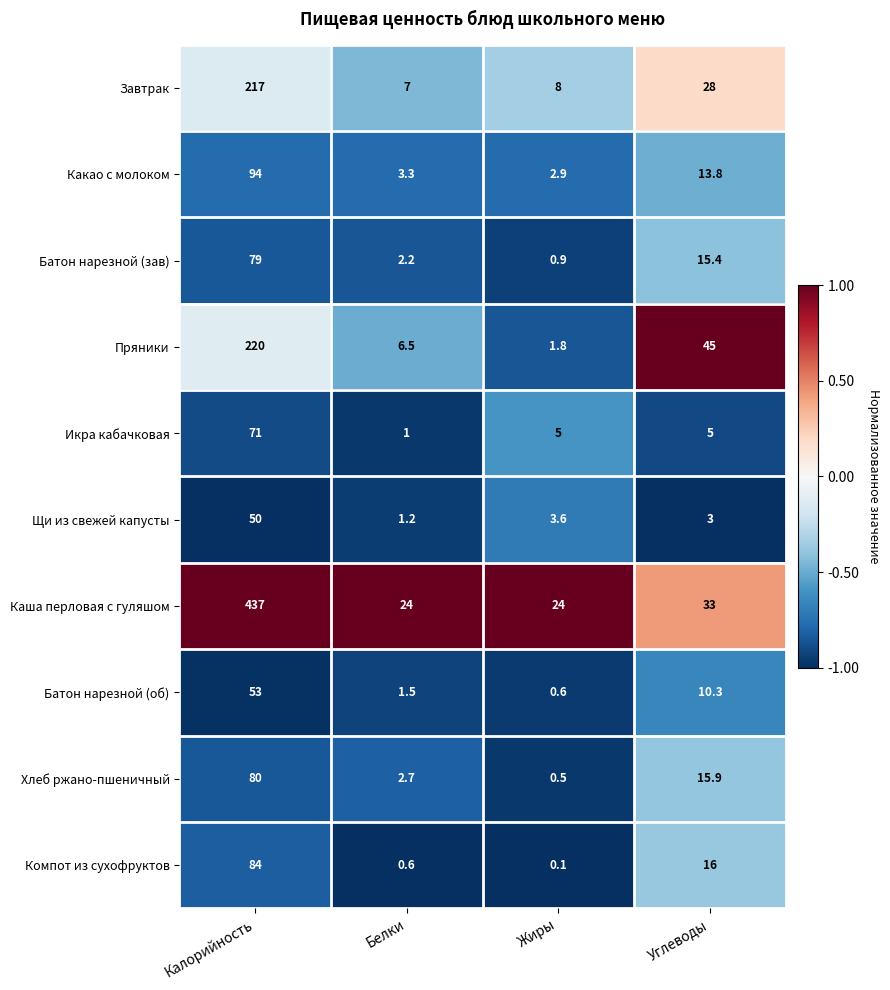

What is the difference between the Пряники values at Жиры and Белки?

4.7